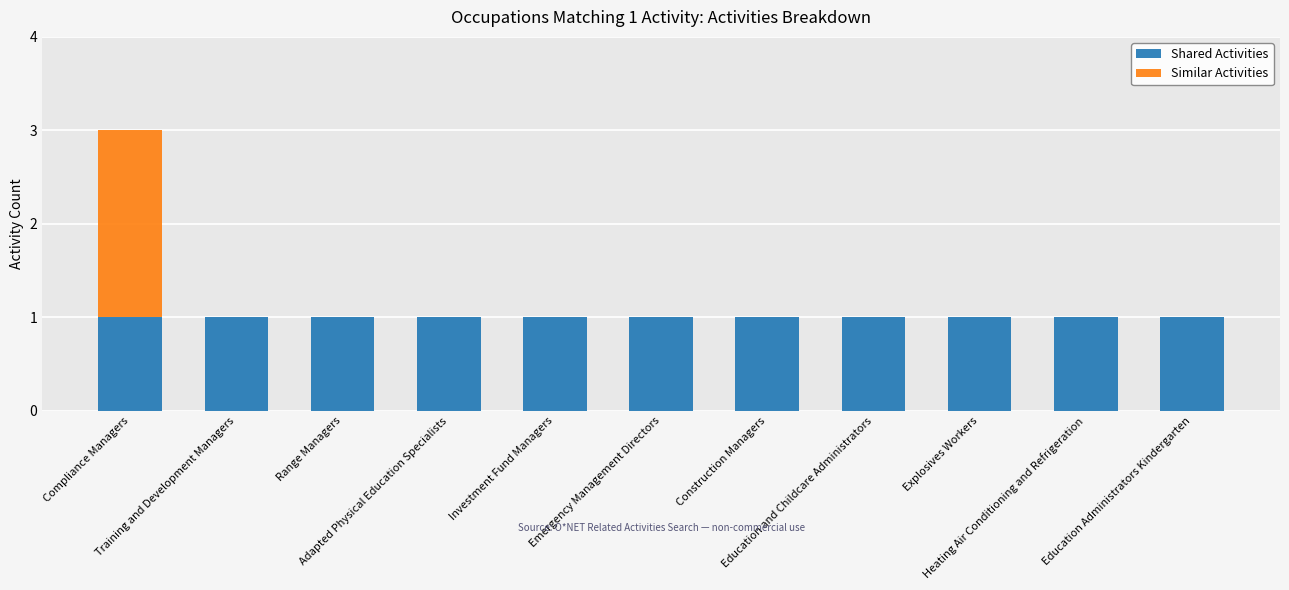

Are the bars horizontal?

No